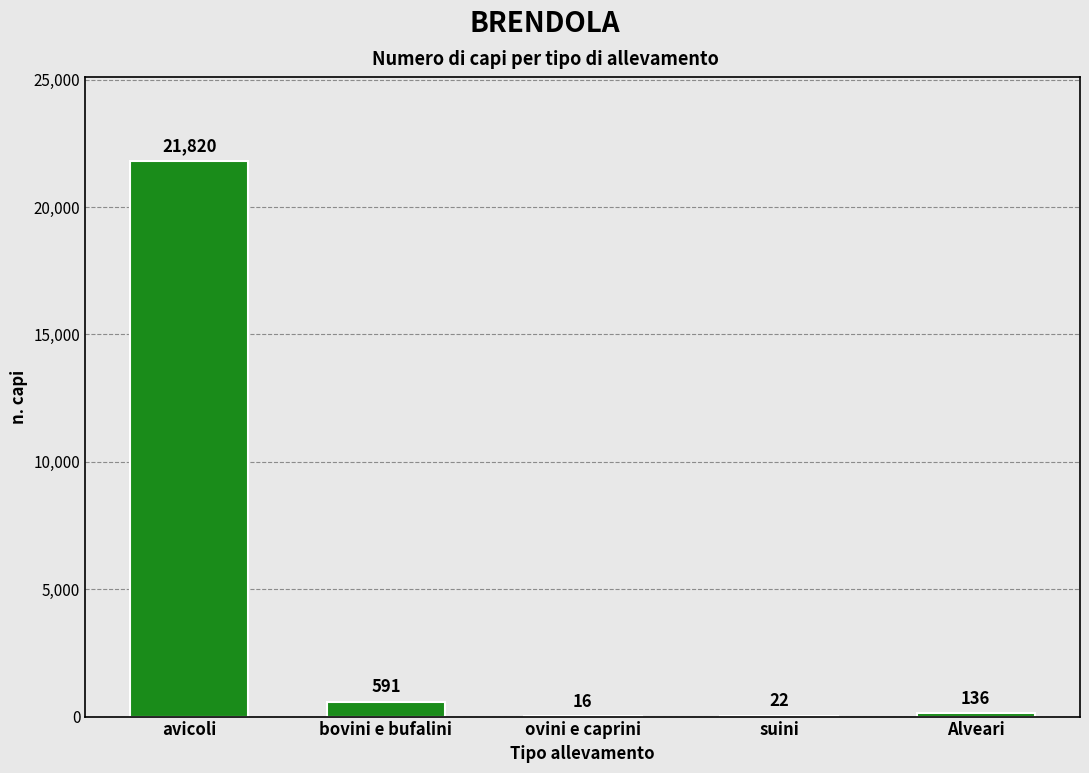

Reading right to left, extract all data points from this chart.

Alveari=136	suini=22	ovini e caprini=16	bovini e bufalini=591	avicoli=21820